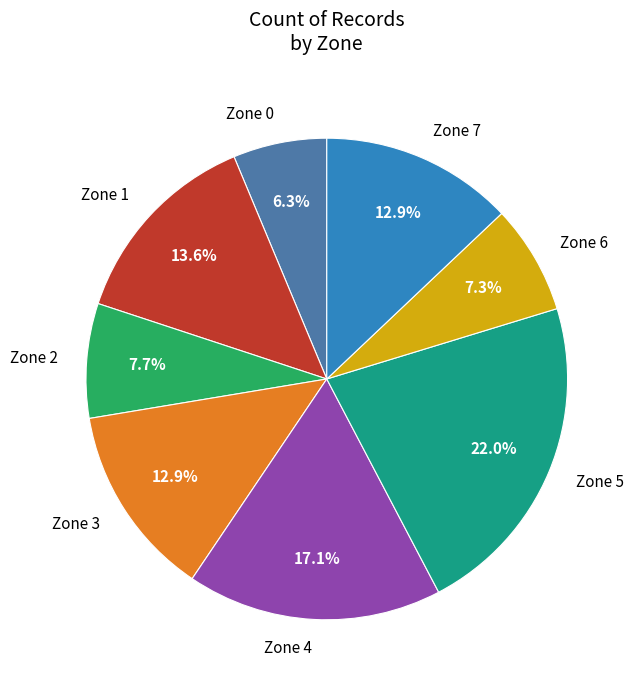

What is the ratio of the value at Zone 0 to the value at Zone 5?

0.3